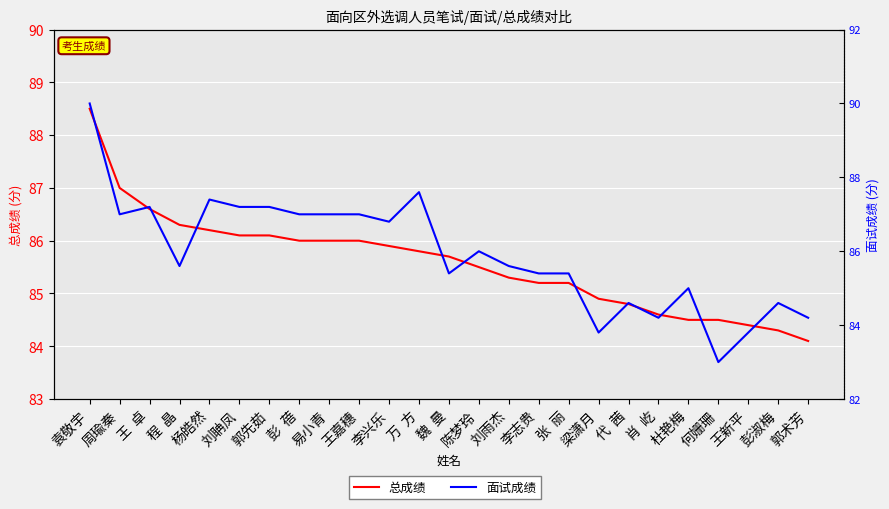

True or false: 面试成绩 and 总成绩 intersect in this chart.

True